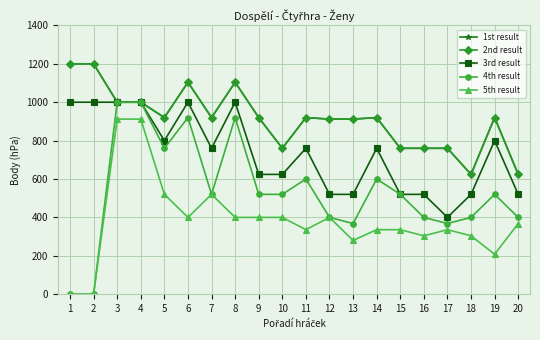

True or false: 2nd result and 4th result intersect in this chart.

False